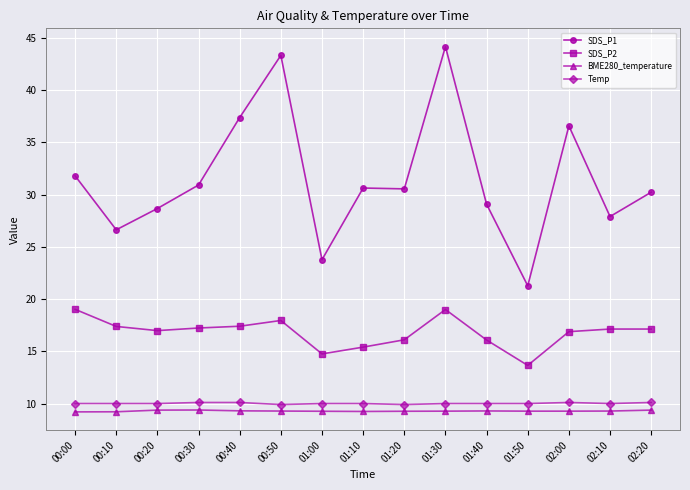

The value of BME280_temperature at 02:10 is 9.3. True or false?

True